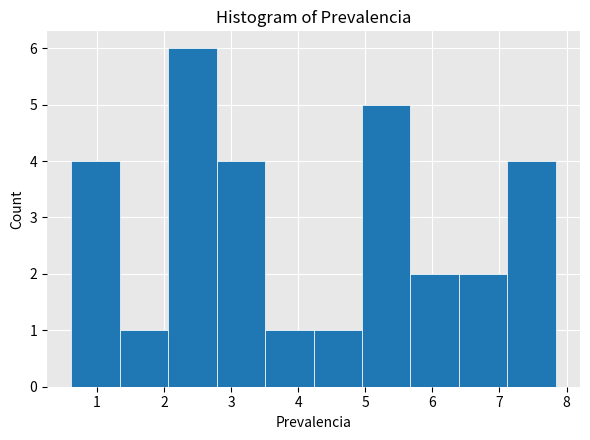

Over which range of the x-axis is the bar tallest?

2.1 to 2.8